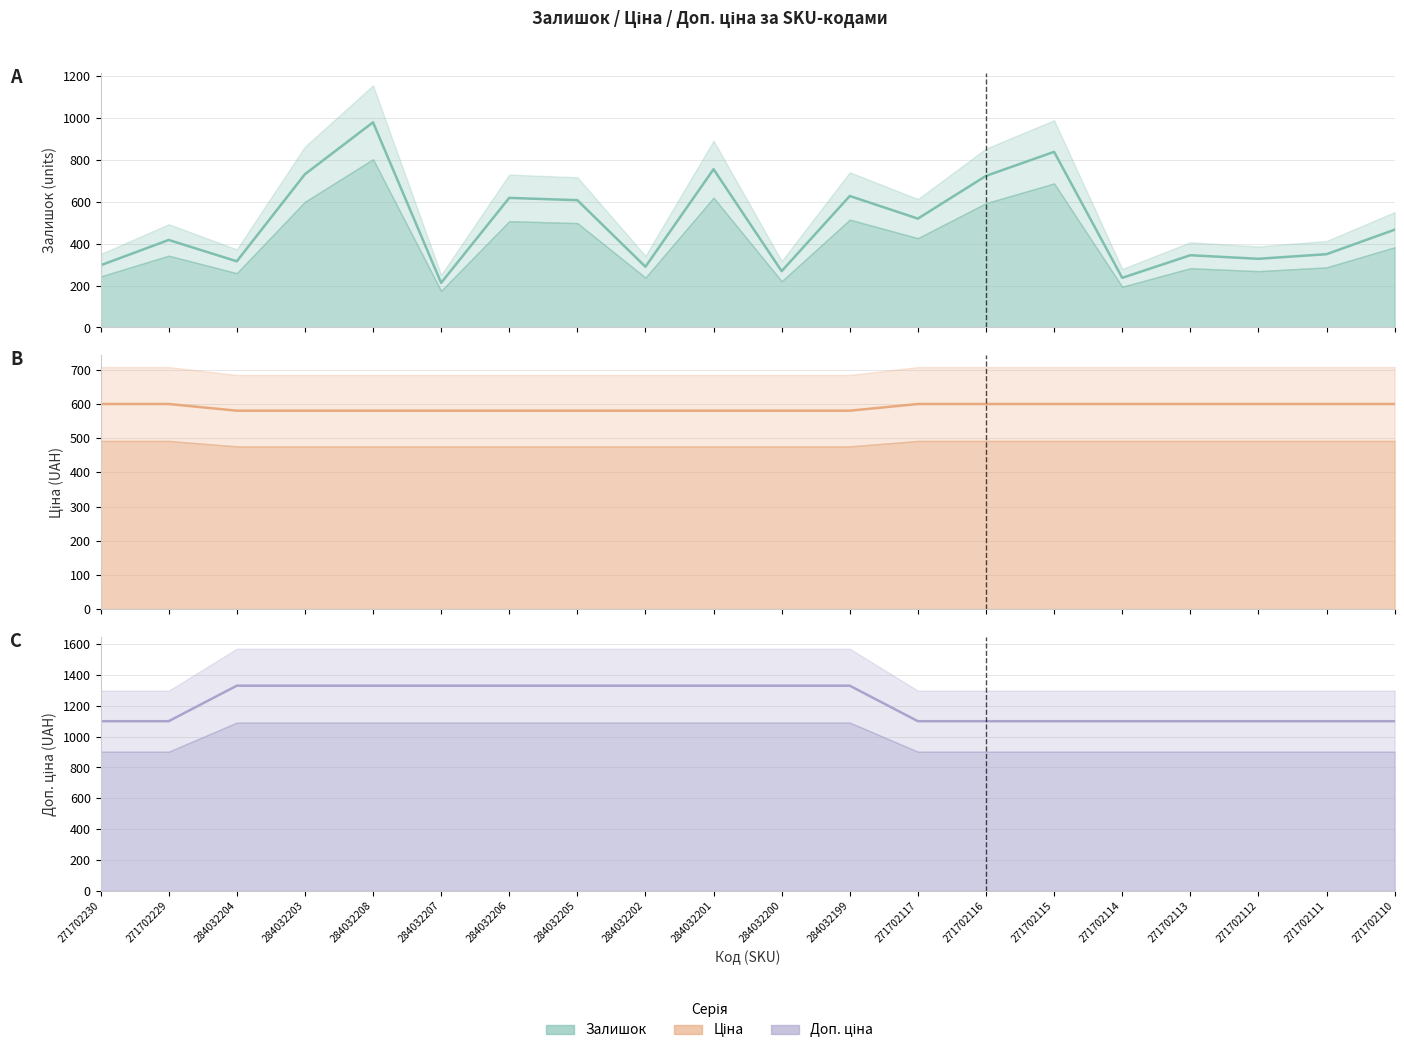

At which category is the sum across all series the highest?

284032208